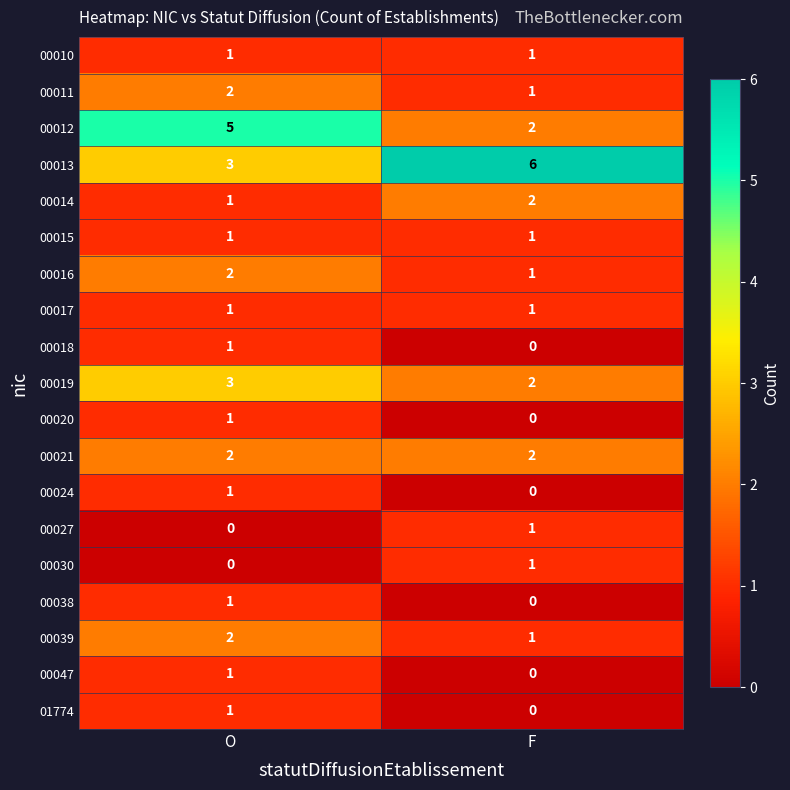

What is the maximum value for 00013?

6